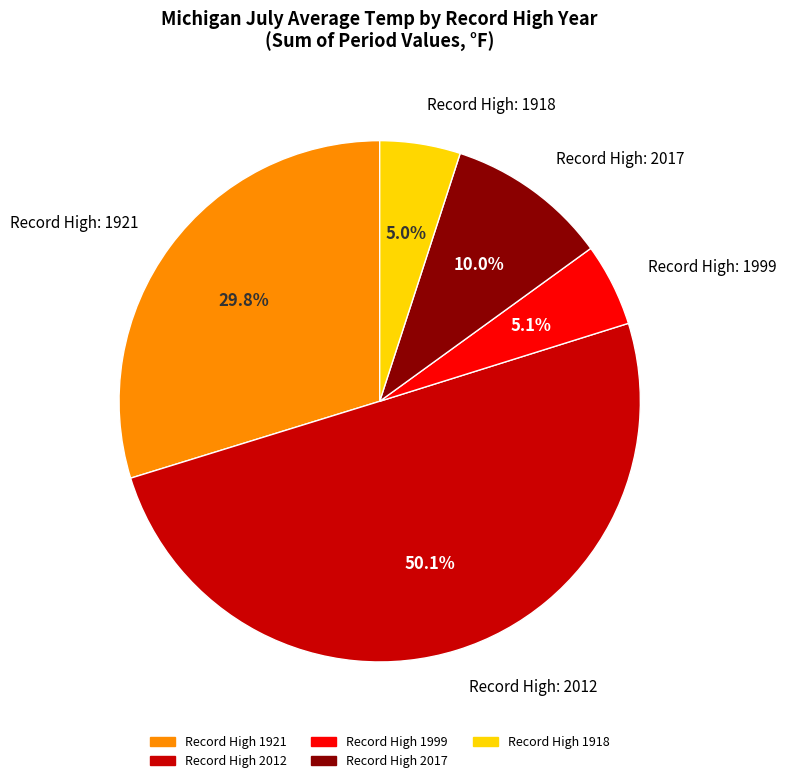

How many segments does this pie chart have?

5